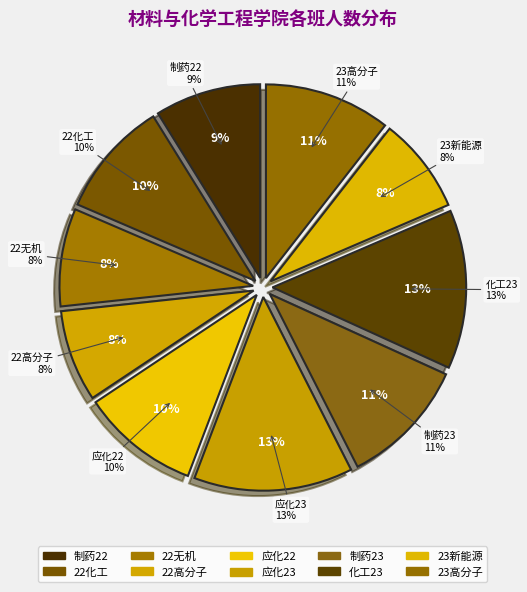

True or false: 23高分子 accounts for 11% of the total.

True